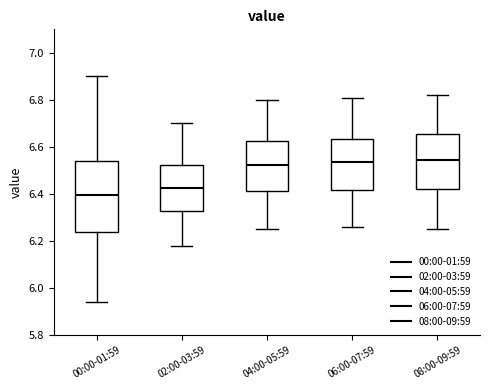

Reading left to right, read every box against the y-axis: the position of its median line, the range the box covers, and the ends of its whiskers. The values are not printed on the chart, so give them approximately, as read against the axis.

00:00-01:59: median 6.40, box 6.24 to 6.54, whiskers 5.94 to 6.90
02:00-03:59: median 6.42, box 6.34 to 6.52, whiskers 6.18 to 6.70
04:00-05:59: median 6.52, box 6.42 to 6.62, whiskers 6.26 to 6.80
06:00-07:59: median 6.54, box 6.42 to 6.64, whiskers 6.26 to 6.82
08:00-09:59: median 6.54, box 6.42 to 6.66, whiskers 6.26 to 6.82